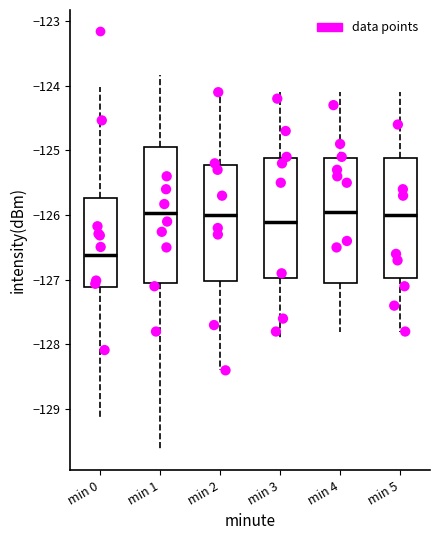

Reading left to right, read every box against the y-axis: the position of its median line, the range the box covers, and the ends of its whiskers. The values are not printed on the chart, so give them approximately, as read against the axis.

min 0: median -126.6, box -127.1 to -125.7, whiskers -129.1 to -124.0
min 1: median -126.0, box -127.0 to -124.9, whiskers -129.6 to -123.8
min 2: median -126.0, box -127.0 to -125.2, whiskers -128.4 to -124.1
min 3: median -126.1, box -127.0 to -125.1, whiskers -127.9 to -124.1
min 4: median -125.9, box -127.0 to -125.1, whiskers -127.8 to -124.1
min 5: median -126.0, box -127.0 to -125.1, whiskers -127.8 to -124.1